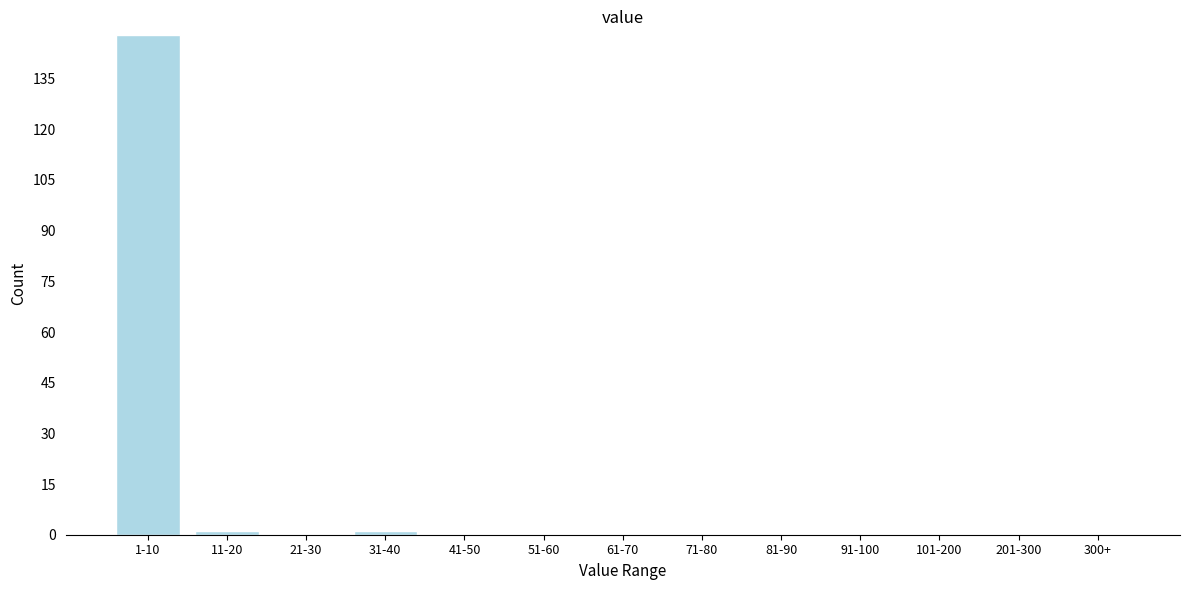

Reading right to left, what are all the values shown in this chart?

300+=0	201-300=0	101-200=0	91-100=0	81-90=0	71-80=0	61-70=0	51-60=0	41-50=0	31-40=1	21-30=0	11-20=1	1-10=148